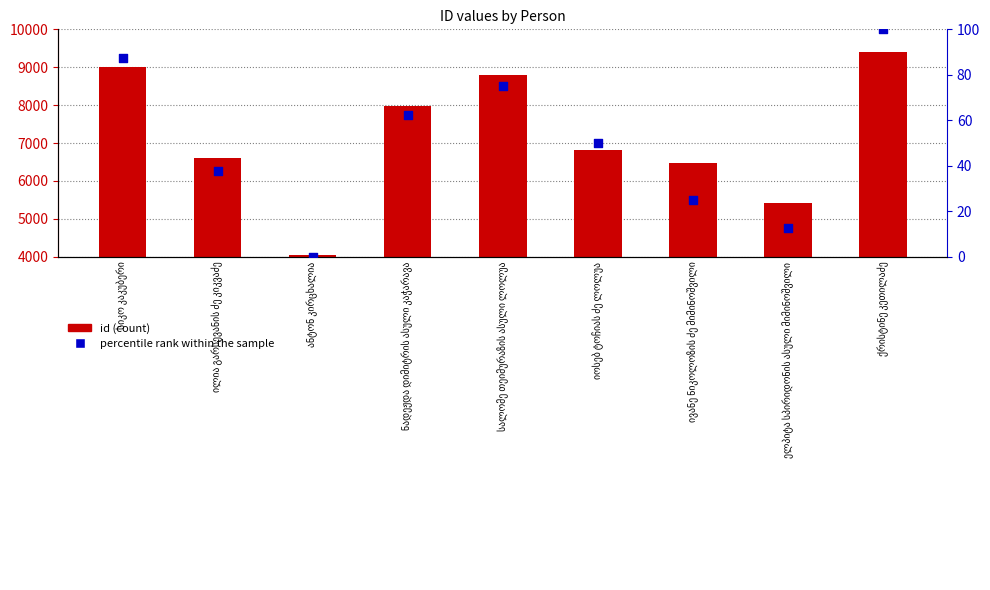

Which series reaches the maximum Y coordinate?

id